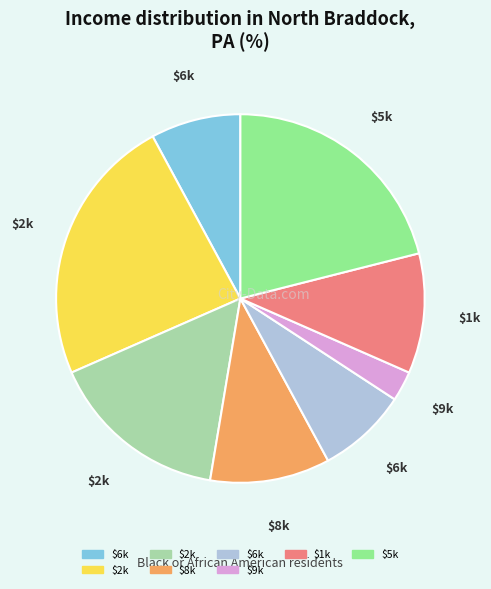

Is there a majority slice in this chart?

No